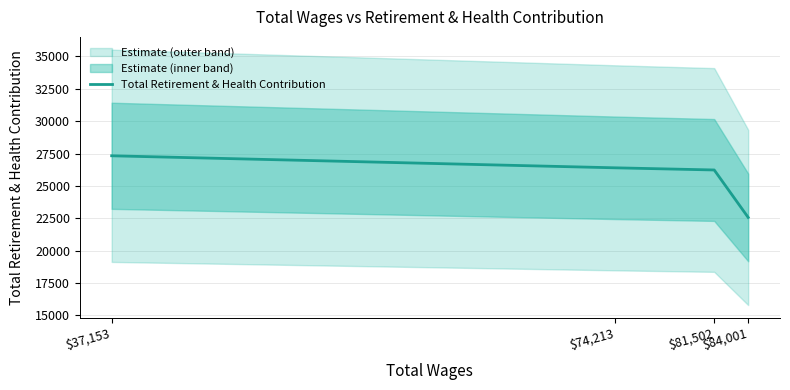

Is this an area chart (filled region under the line)?

No